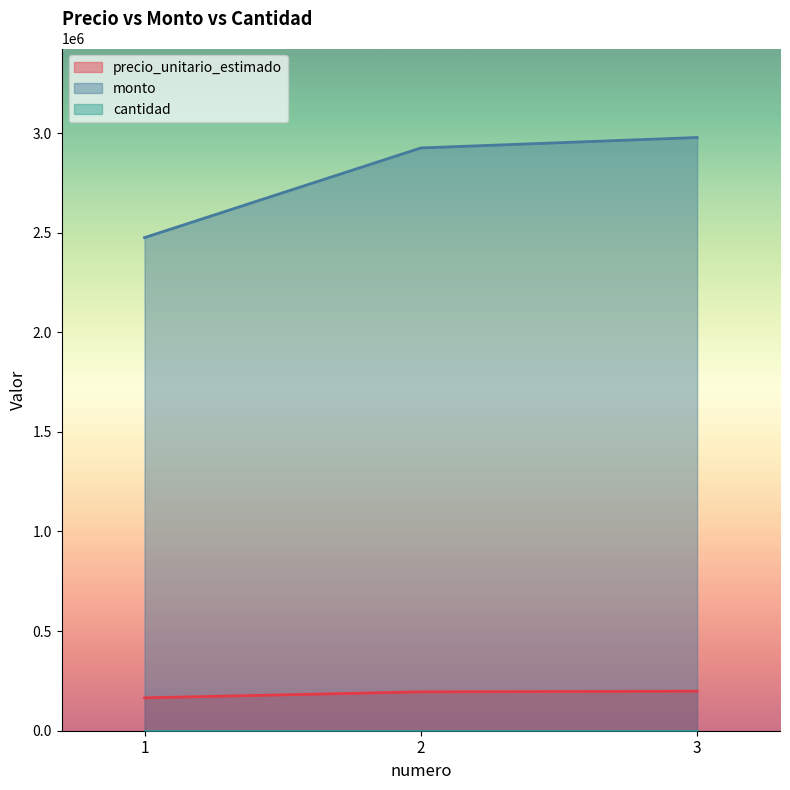

How many lines are shown in the chart?

3